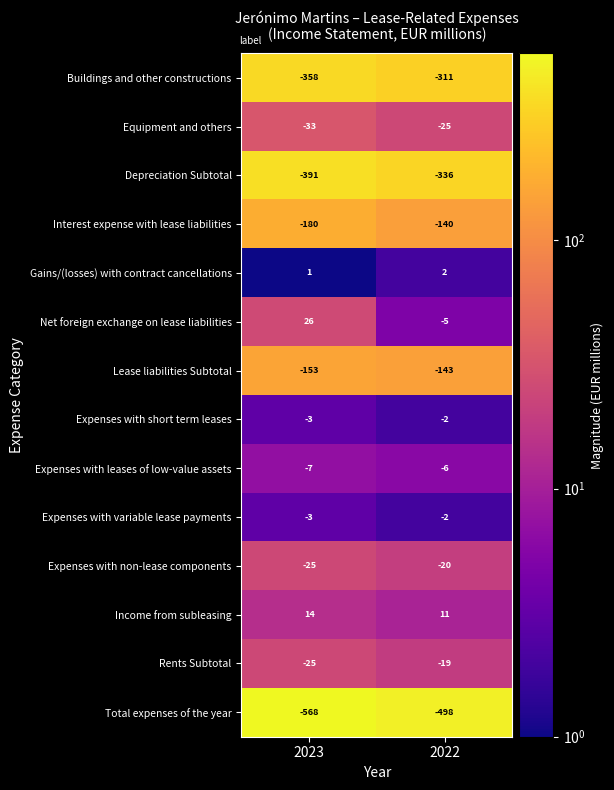

What is the difference between the maximum and minimum values in the Lease liabilities Subtotal series?

10